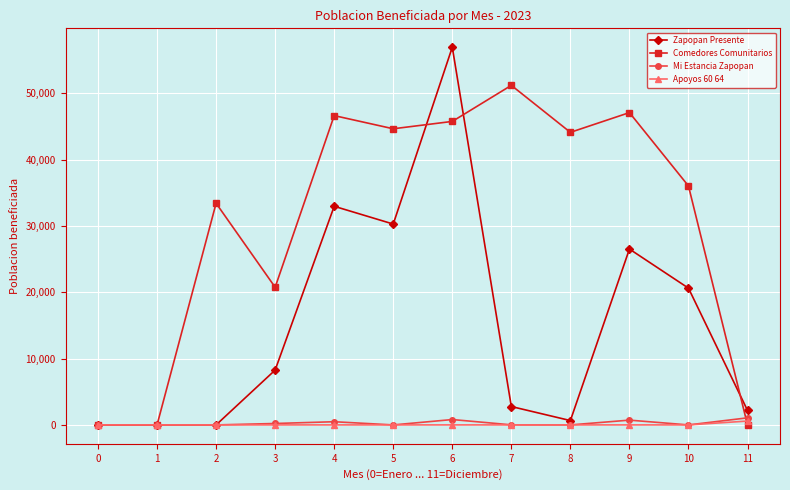

What is the sum of the Zapopan Presente values at 3 and 8?

8925